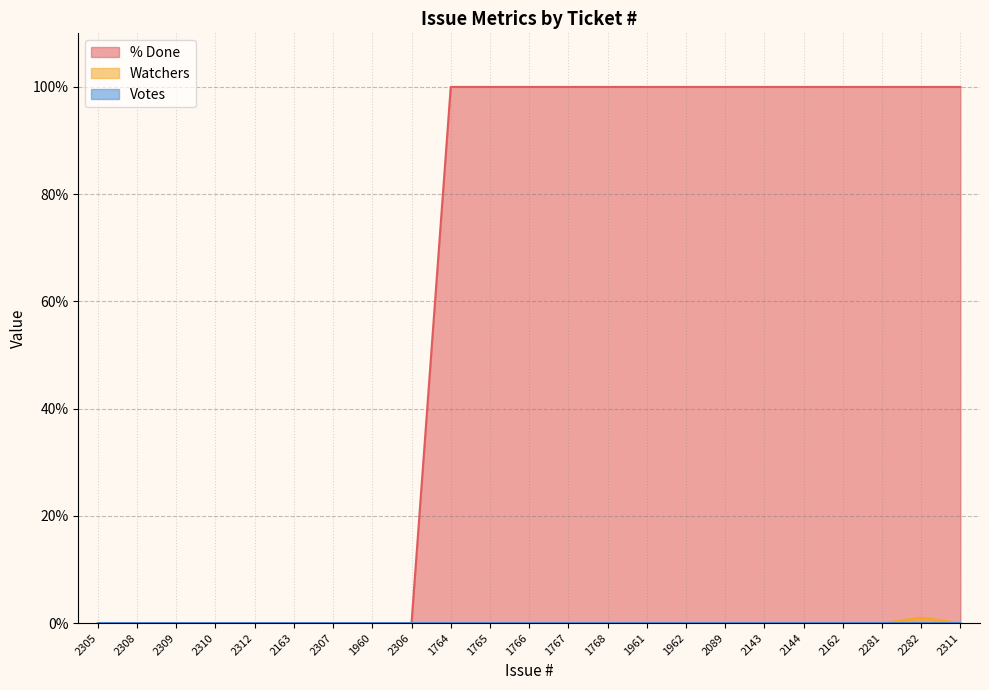

Which series changed the most between 2308 and 1766?

% Done